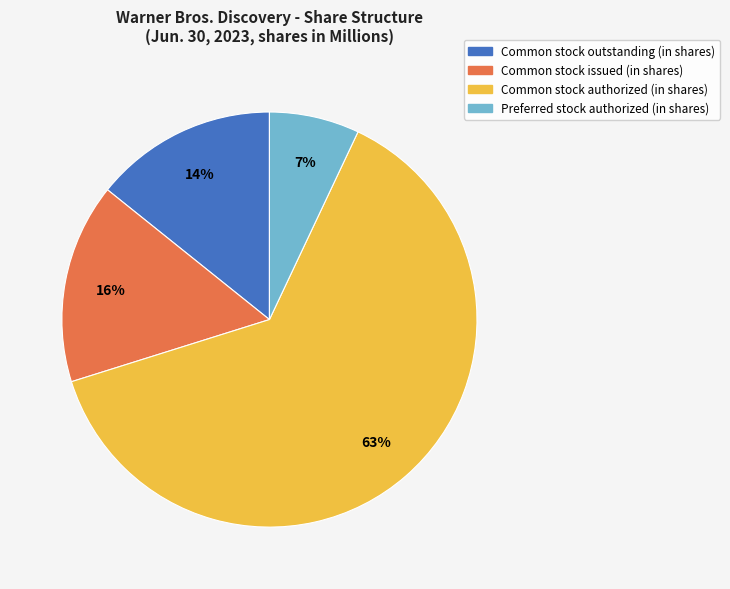

To the nearest percent, what is the average slice percentage?

25%